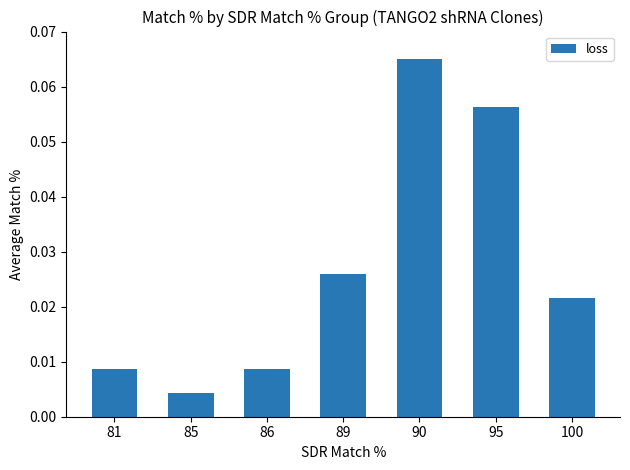

Where is the data nearest to the value 0?

85